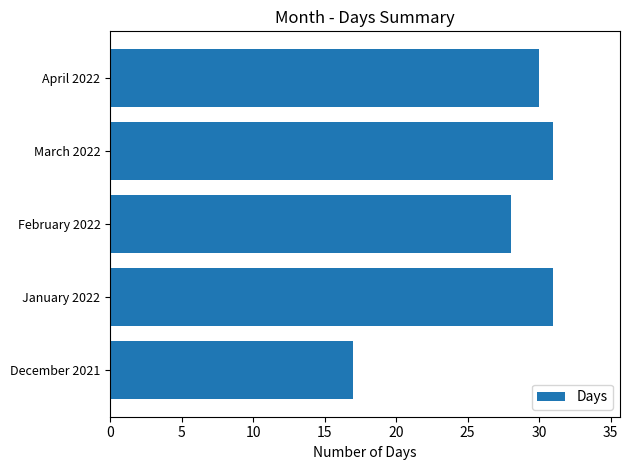

What is the ratio of the value at March 2022 to the value at January 2022?

1.0